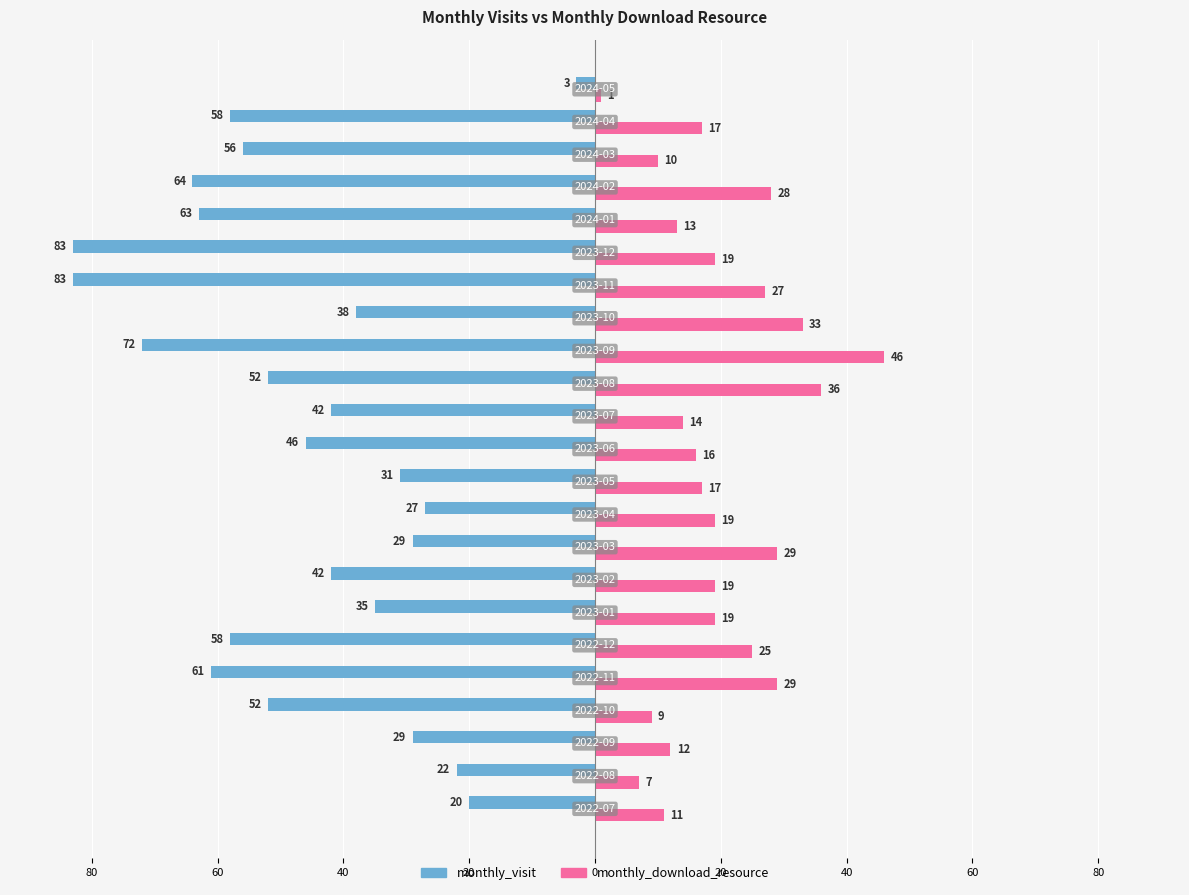

What are all the series names shown in the legend?

monthly_visit, monthly_download_resource